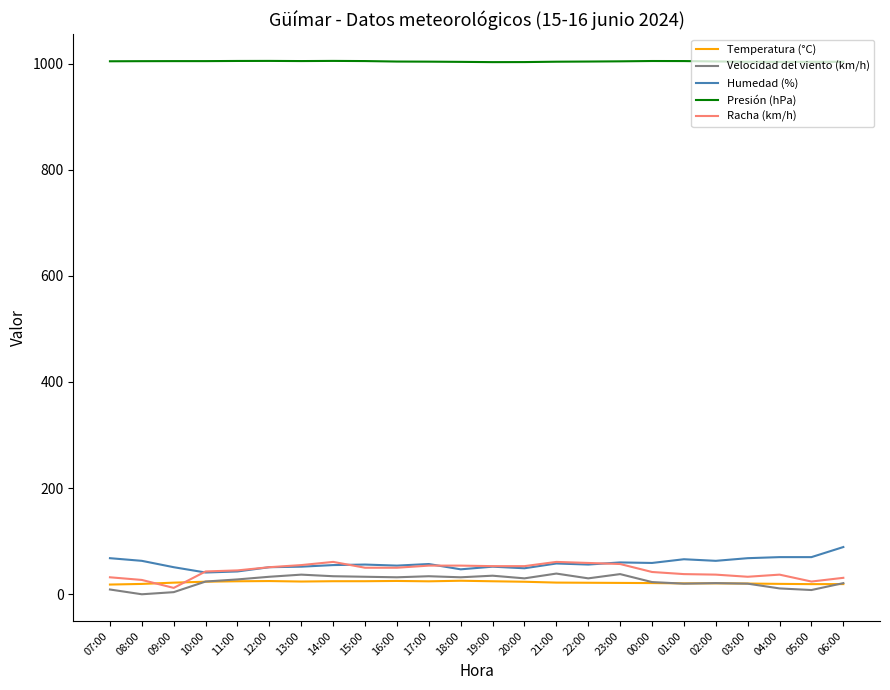

How many lines are shown in the chart?

5